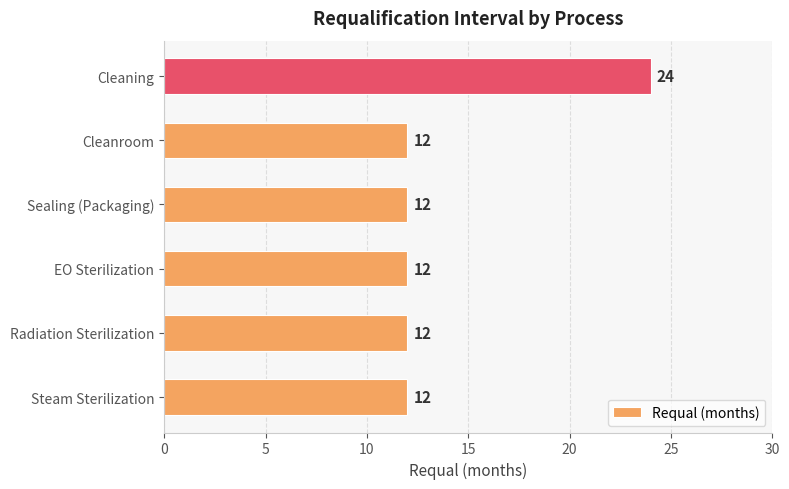

Are the bars grouped side by side (vs. stacked)?

No